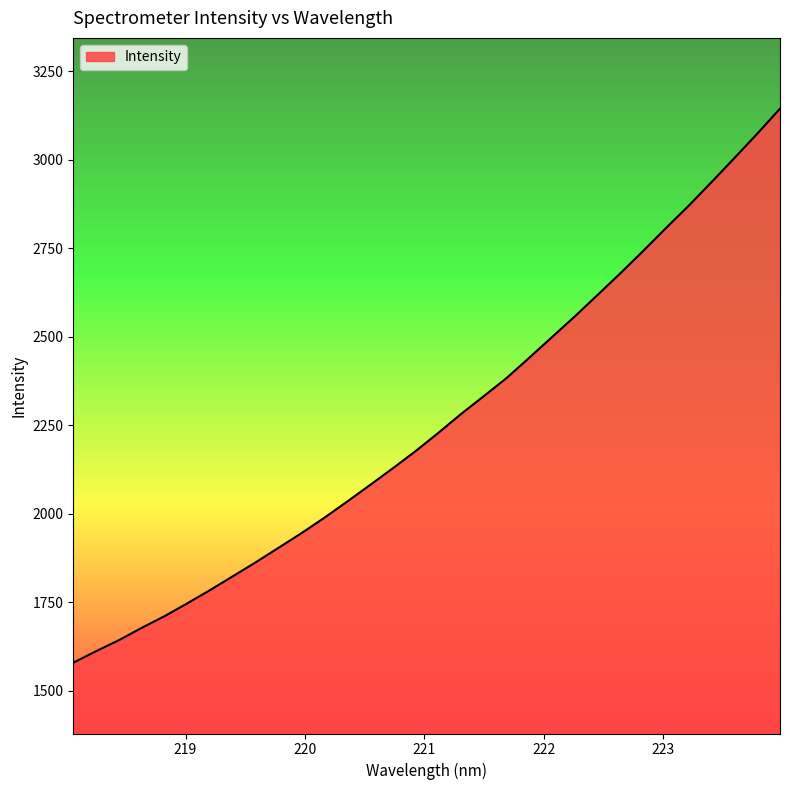

What is the smallest value displayed?

1579.4